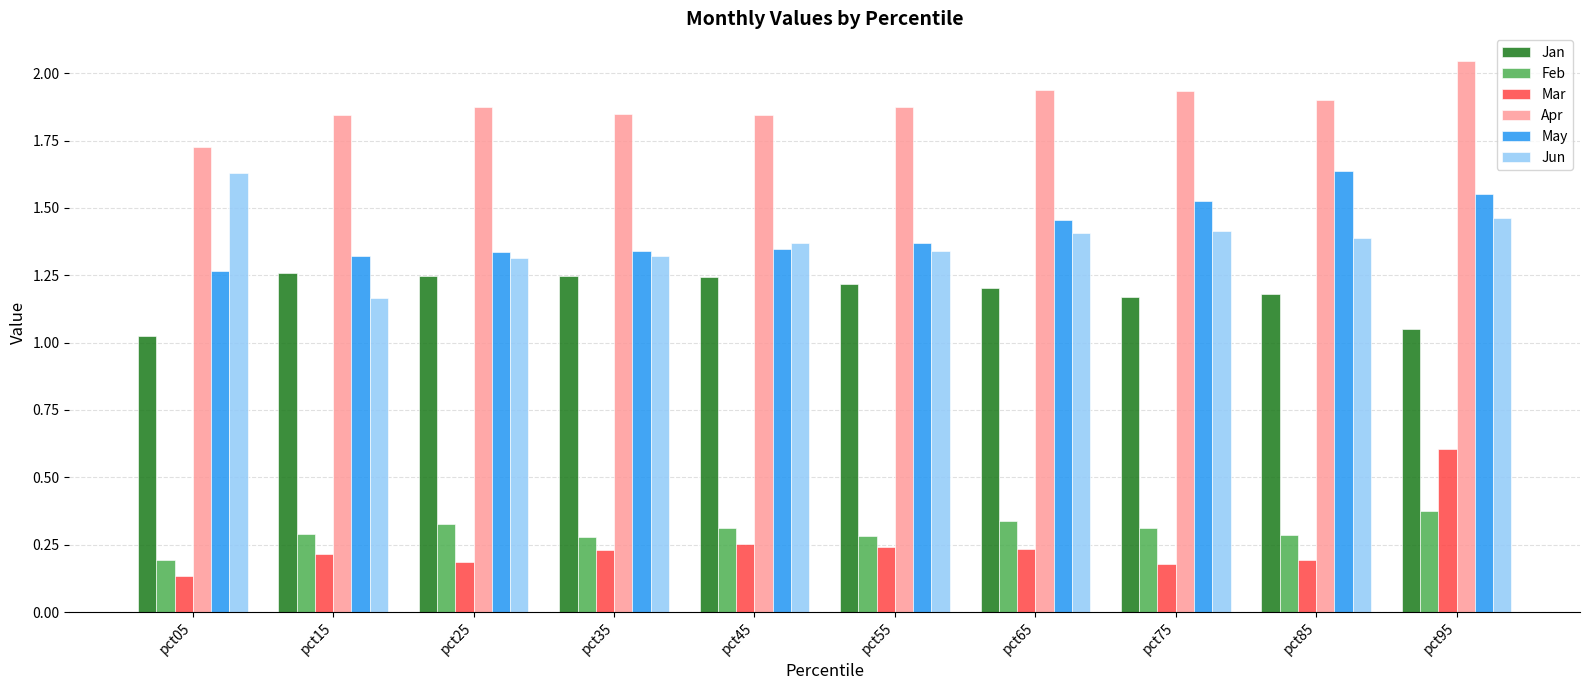

At which category does the chart reach its peak across all series?

pct95